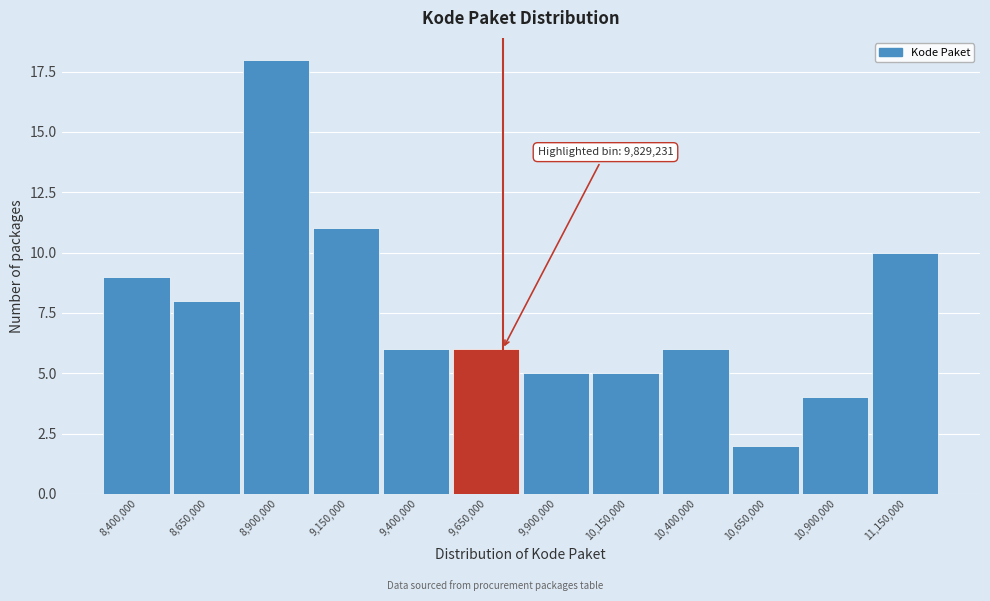

Reading left to right, transcribe all the data shown in this chart.

9	8	18	11	6	6	5	5	6	2	4	10